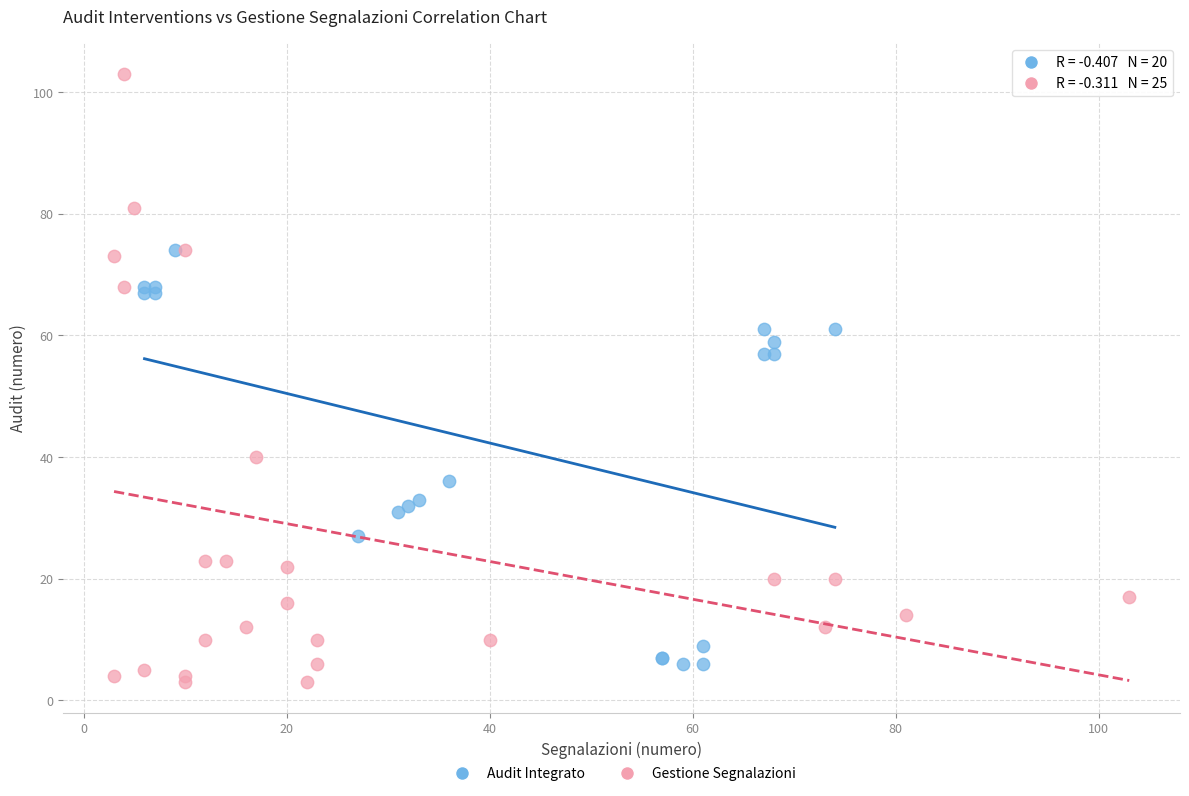

What are all the series names shown in the legend?

Audit Integrato, Gestione Segnalazioni